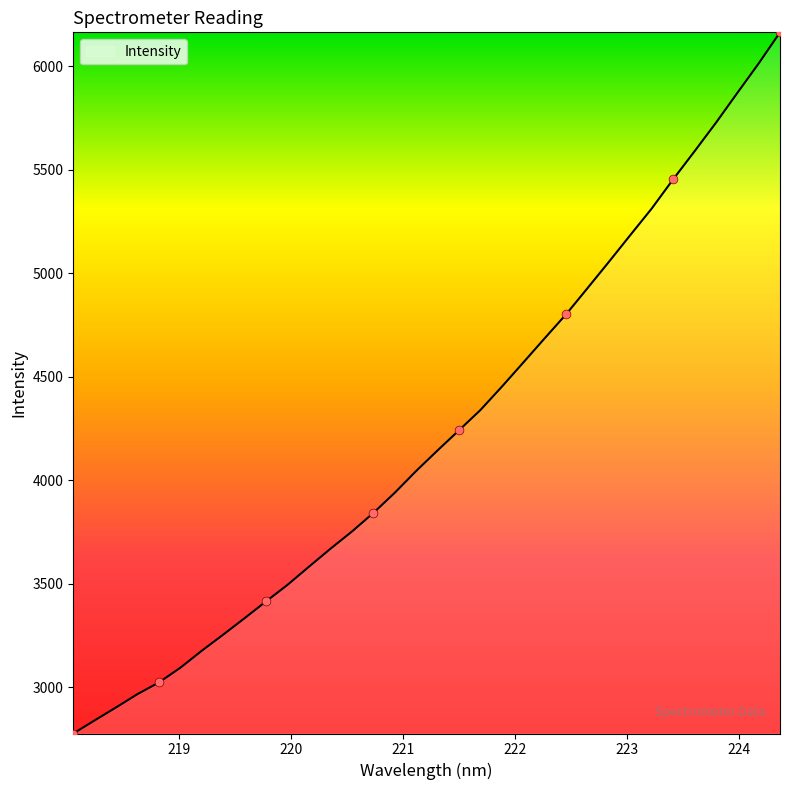

What is the greatest value displayed?

6163.5